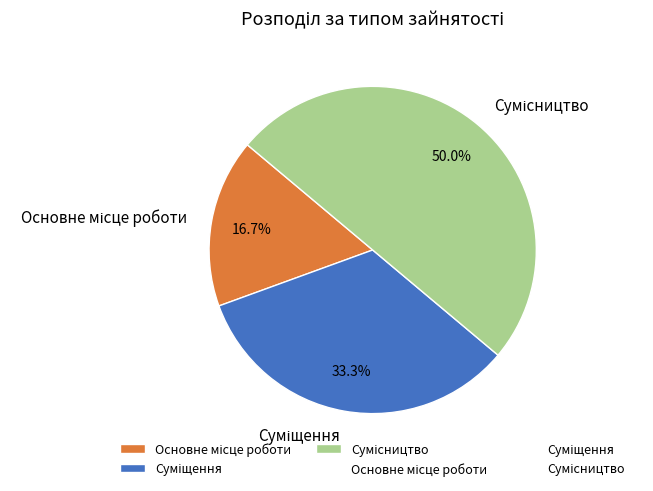

Rank the categories by value from lowest to highest.

Основне місце роботи, Суміщення, Сумісництво